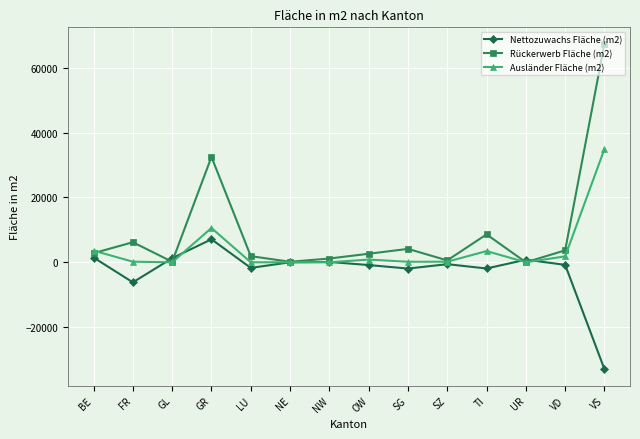

What position from the left is UR?

12